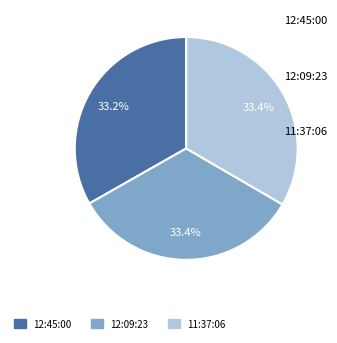

The 11:37:06 slice represents 45% of the pie. True or false?

False